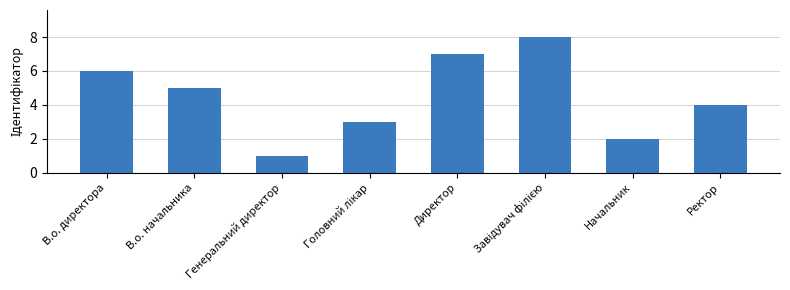

What is the greatest value displayed?

8